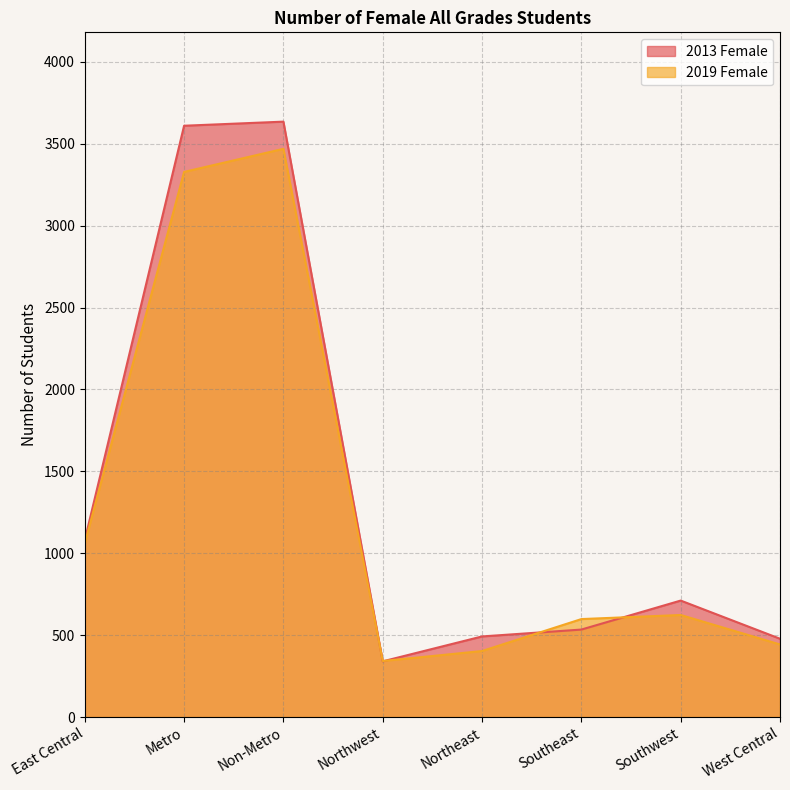

Rank the categories by 2019 Female value from lowest to highest.

Northwest, Northeast, West Central, Southeast, Southwest, East Central, Metro, Non-Metro